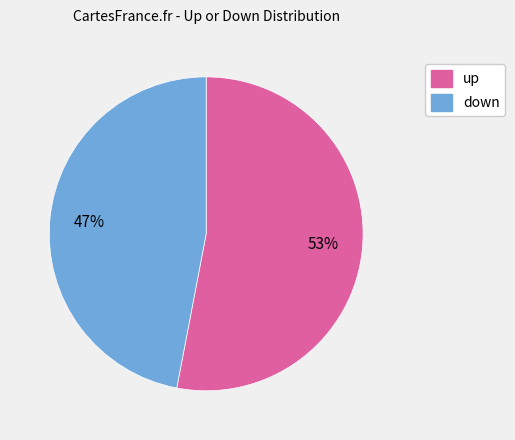

Count the number of slices in the pie.

2